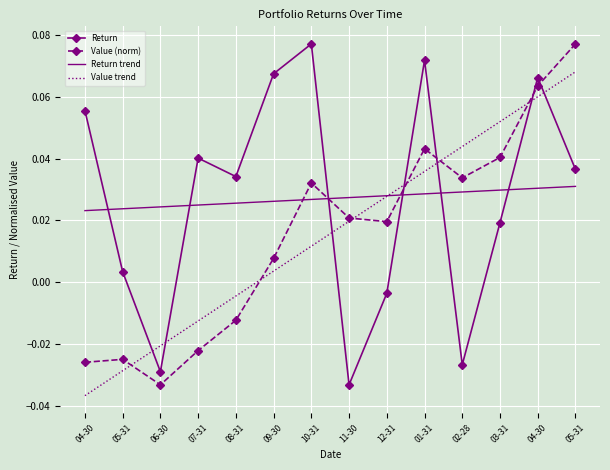

What are all the series names shown in the legend?

Return, Value (norm), Return trend, Value trend